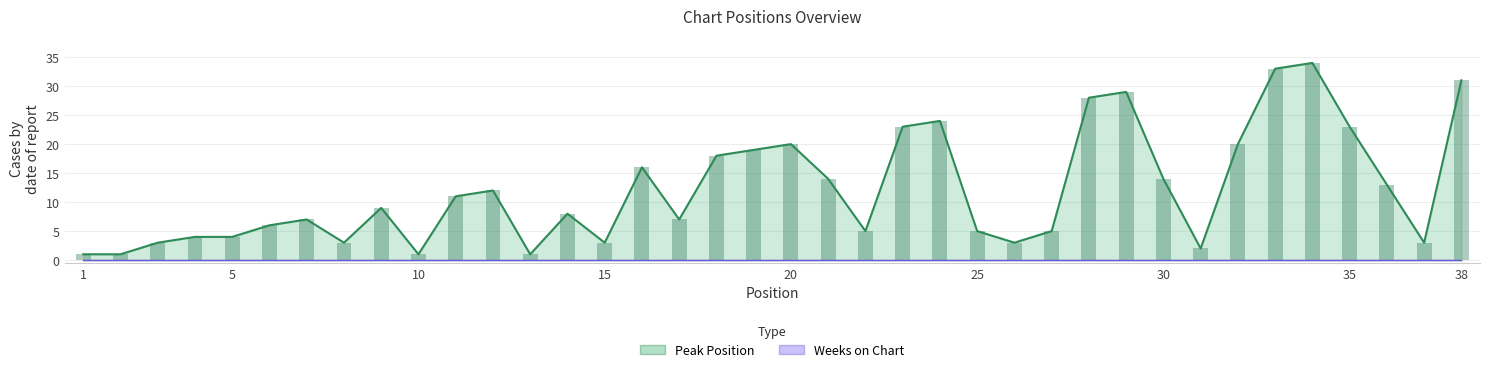

Are the bars grouped side by side (vs. stacked)?

No